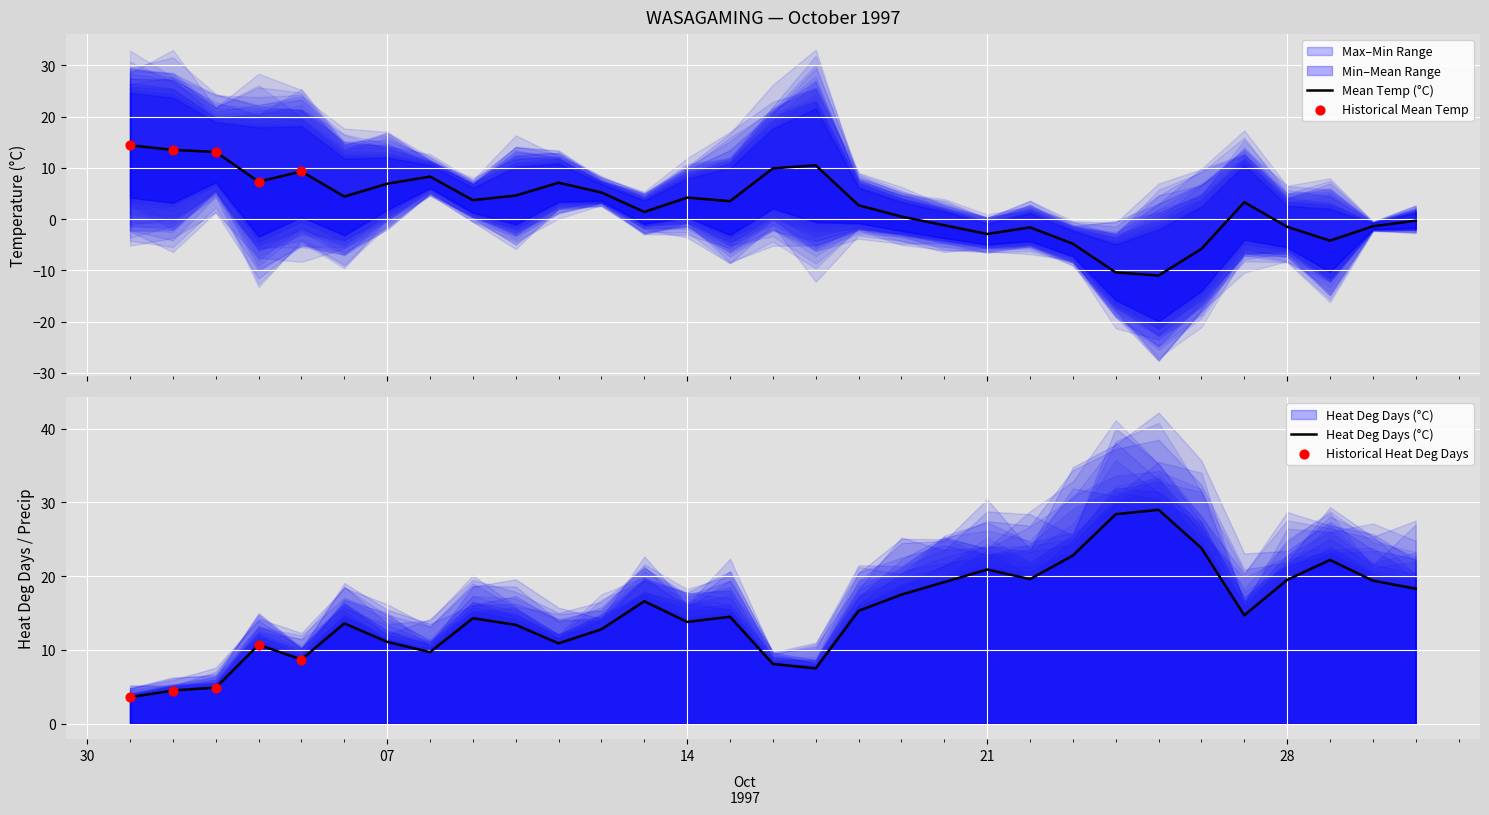

Is the value of Mean Temp (C) at 1997-10-25 greater than the value of Total Precip (mm) at 1997-10-05?

No